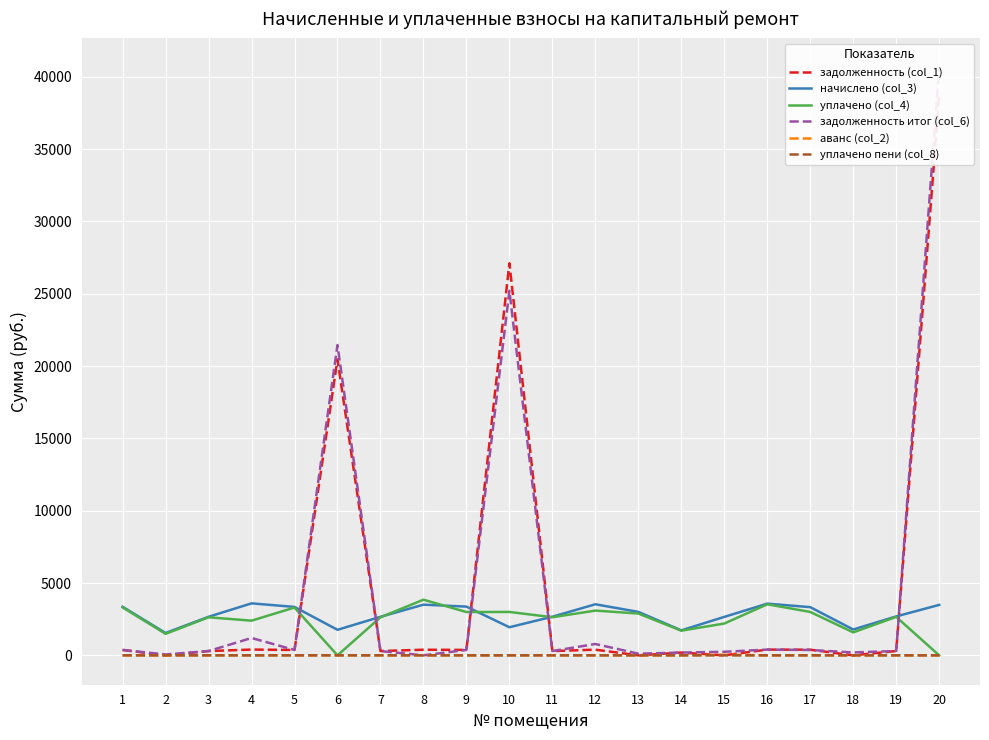

True or false: начислено (col_3) has more than 2 interior local peaks.

True